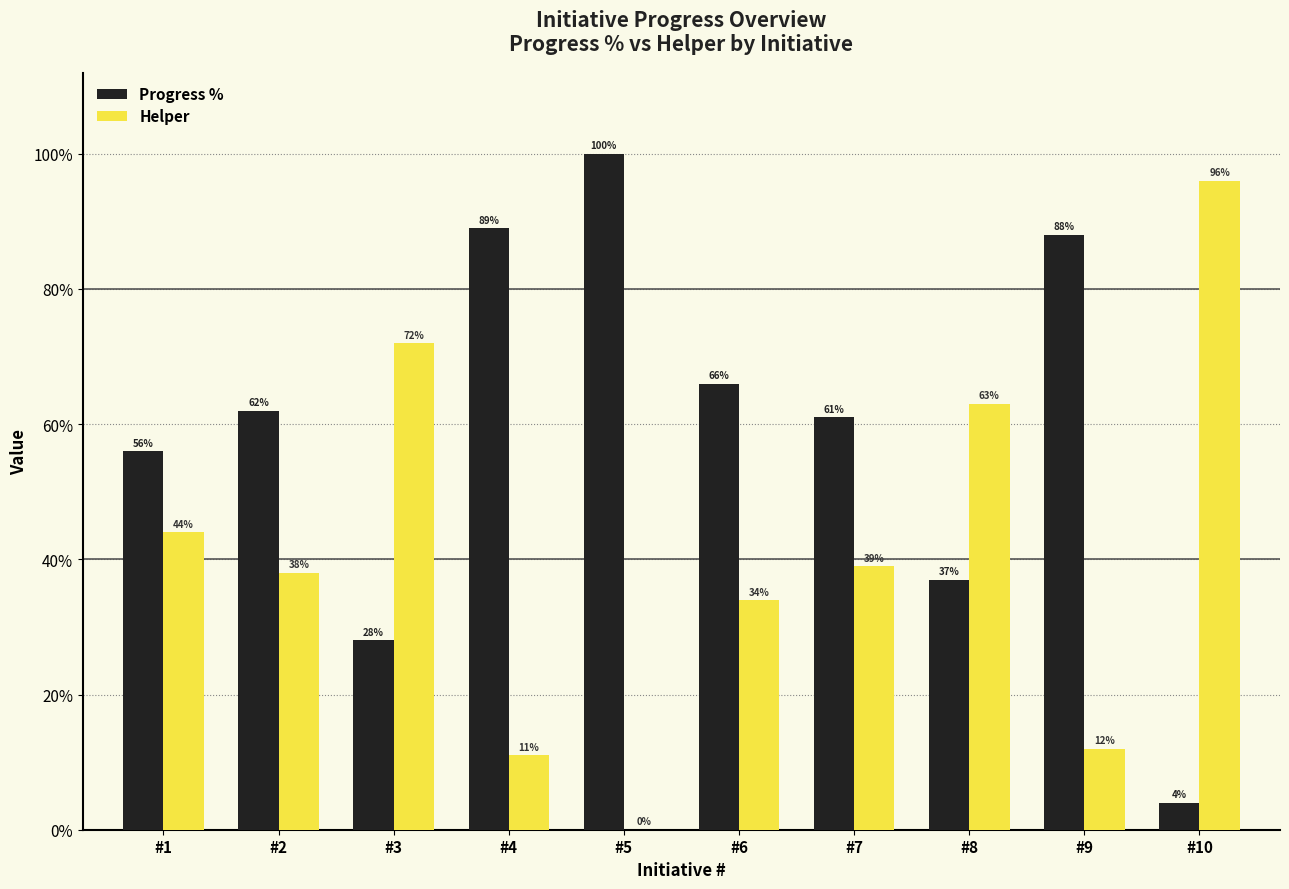

Which series has the largest range (max minus min)?

Progress %